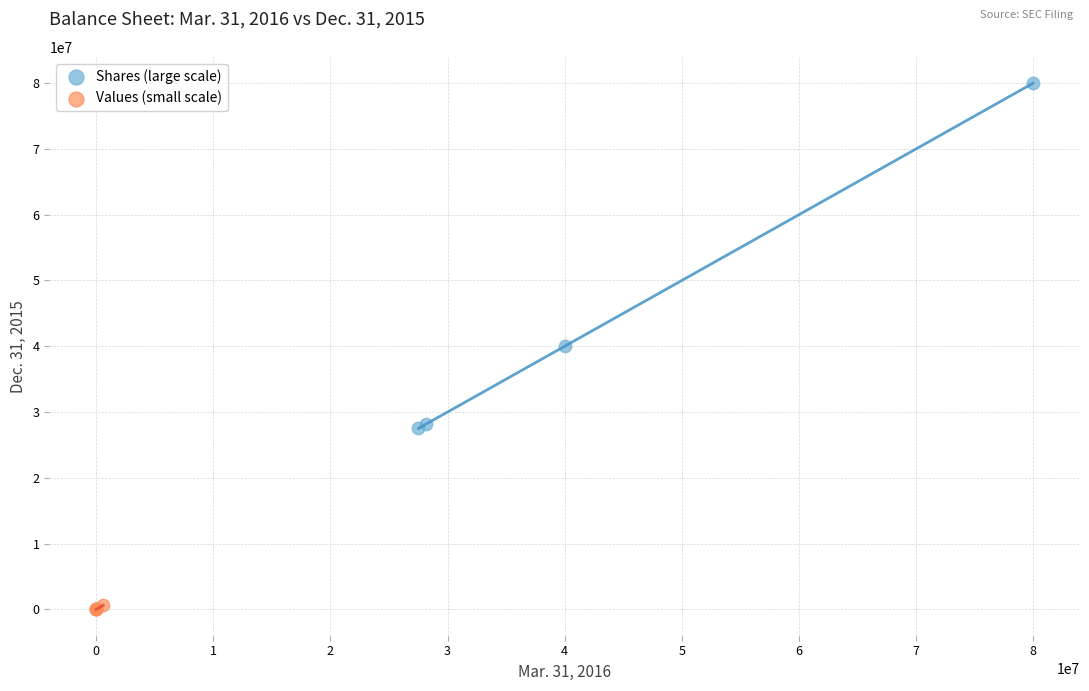

Which series reaches the maximum Y coordinate?

Shares (large scale)